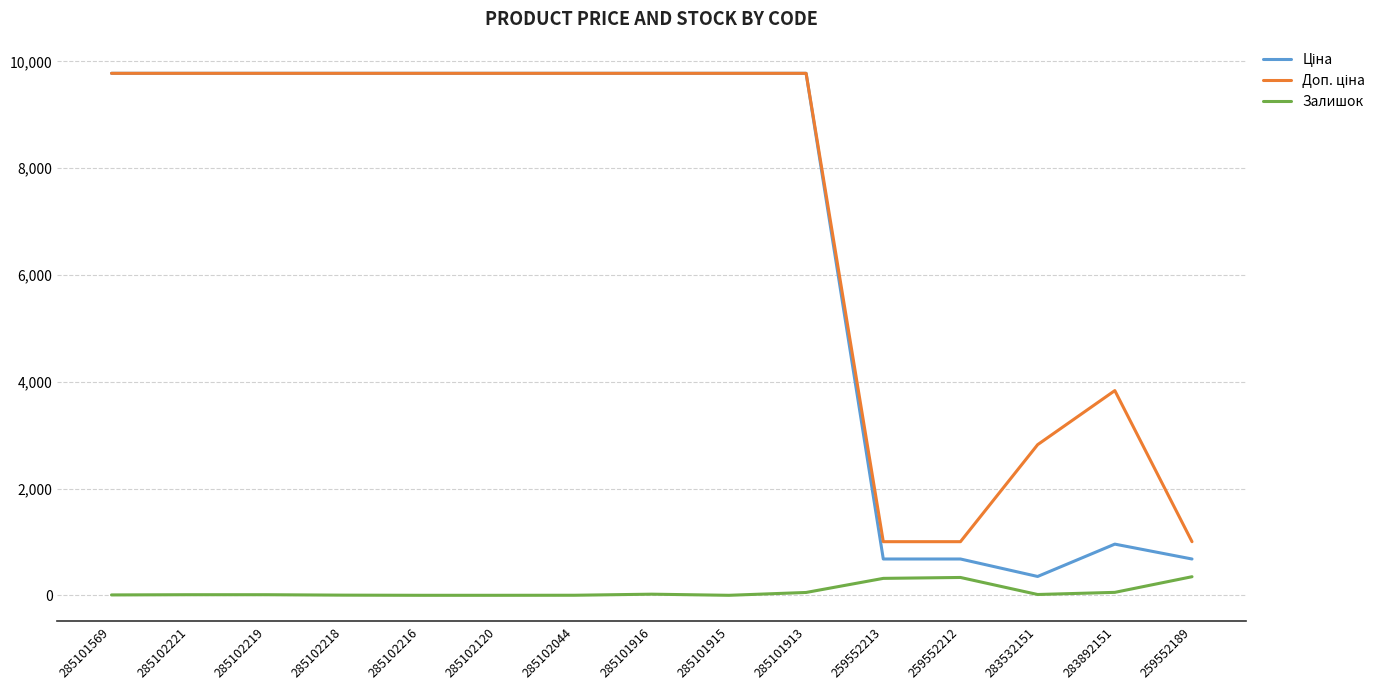

What is the difference between the highest and lowest values at 259552213?

687.1